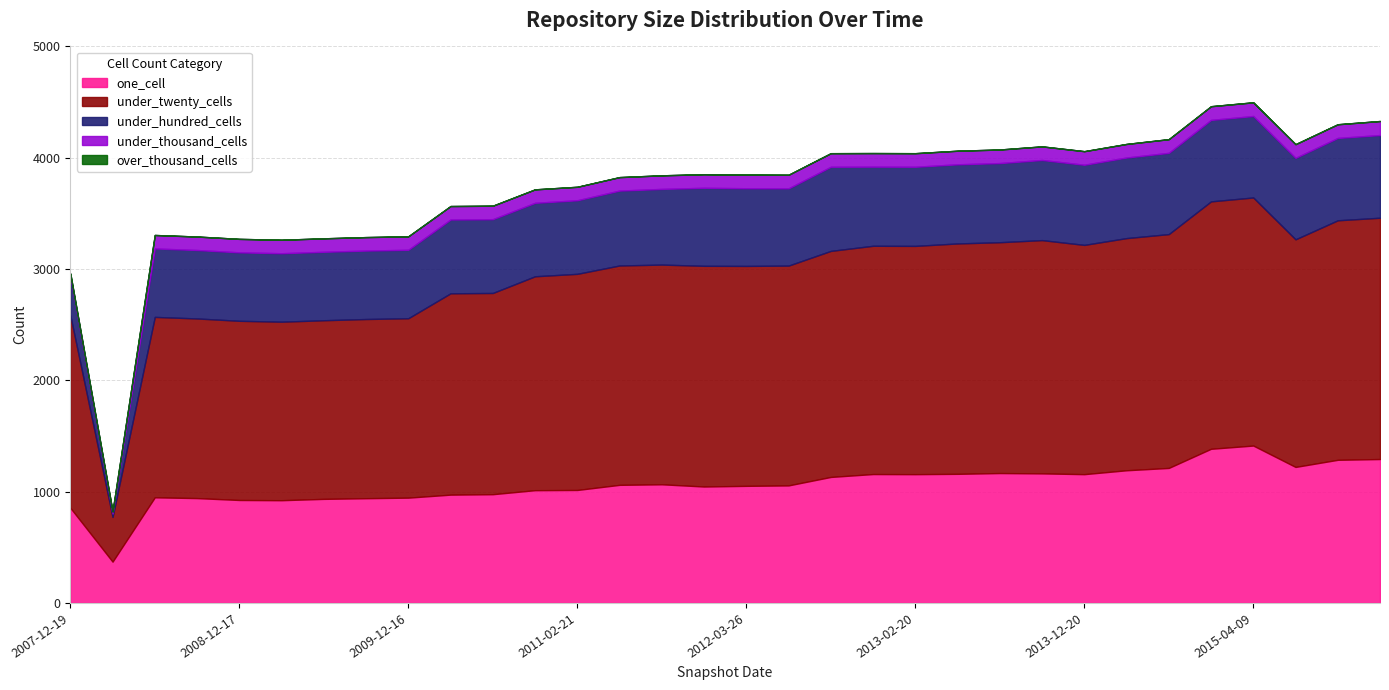

Is the value of under_twenty_cells at 2012-01-18 greater than the value of under_thousand_cells at 2015-07-03?

Yes